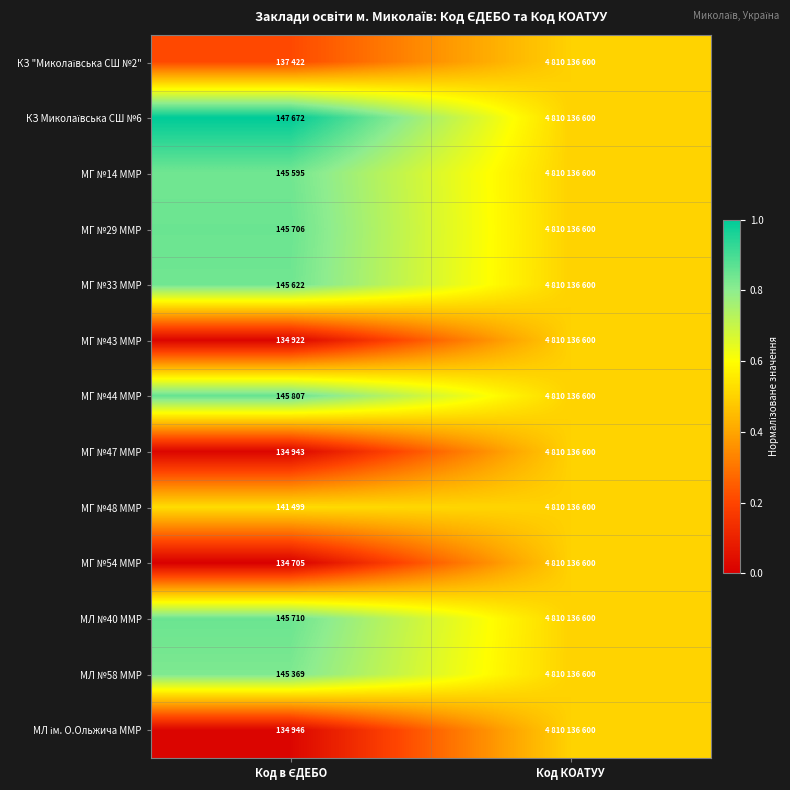

What is the spread (max minus min) of values at Код в ЄДЕБО?

1.0